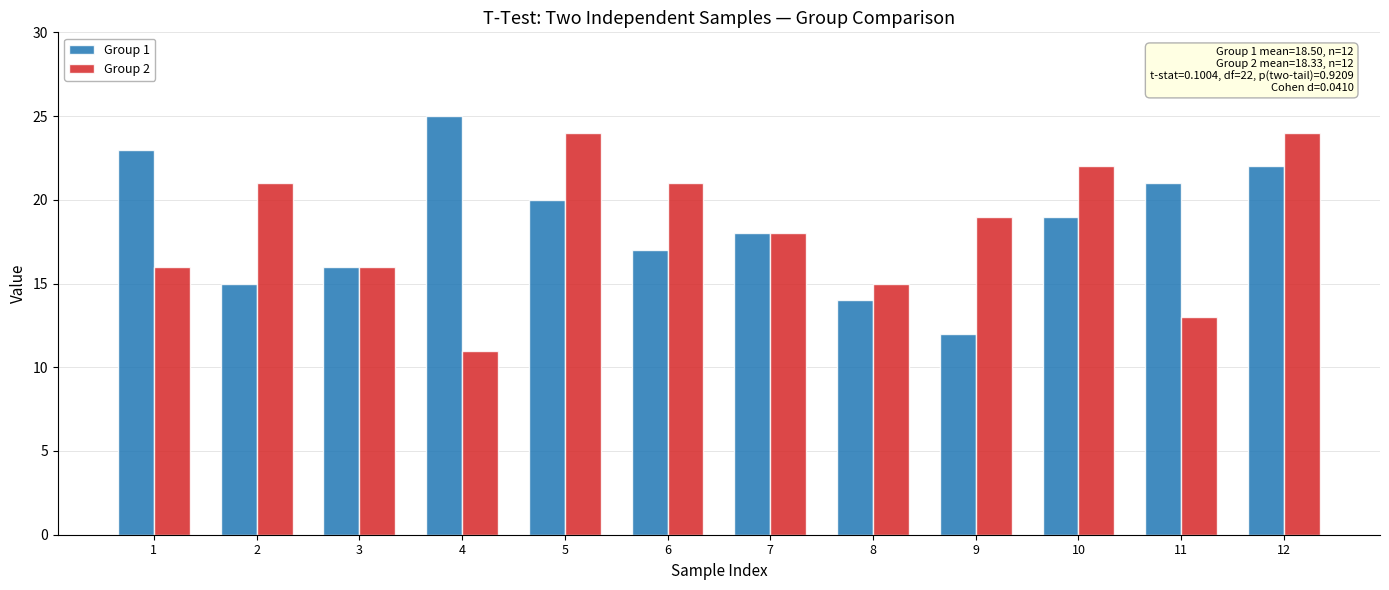

What is the minimum value for Group 2?

11